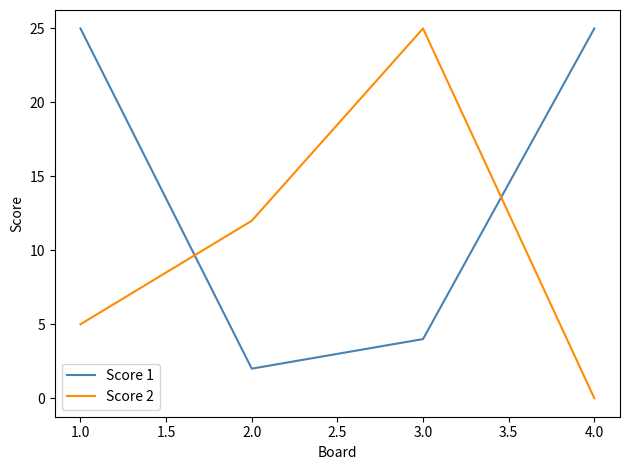

How many lines are shown in the chart?

2